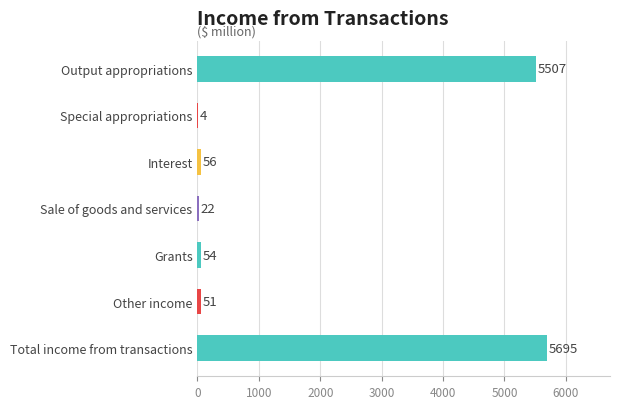

True or false: the data shows 2170 at Total income from transactions.

False